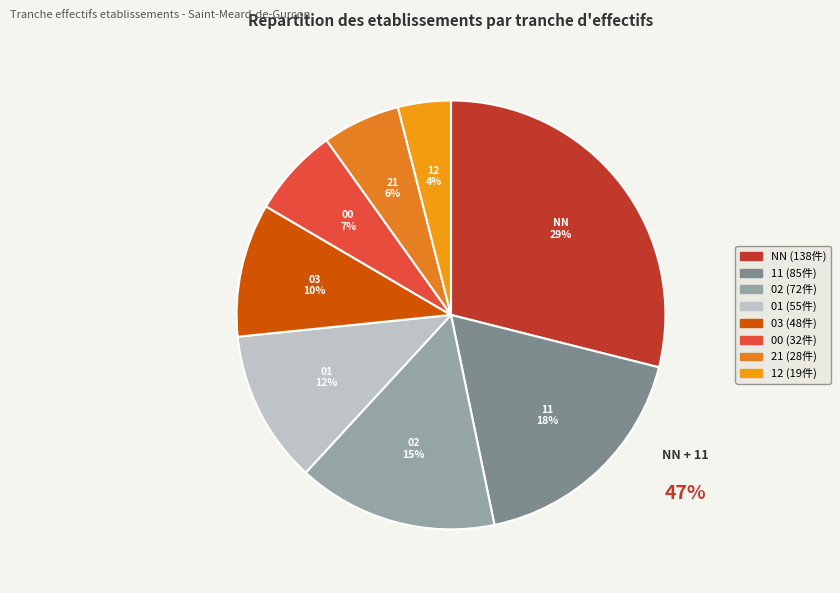

Does 02 represent more than half of the total?

No